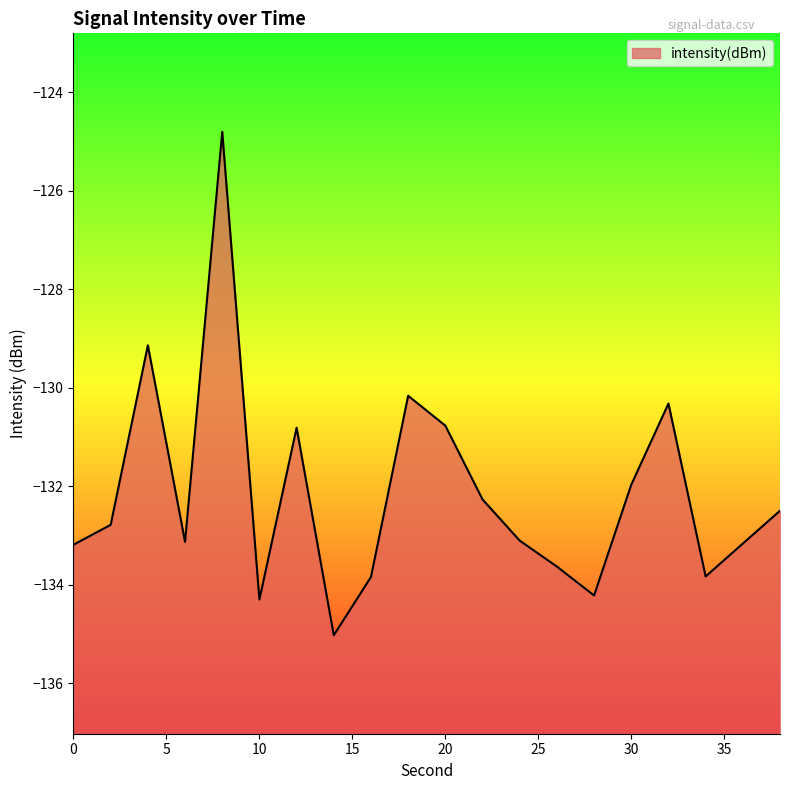

At which category does the chart reach its peak across all series?

8